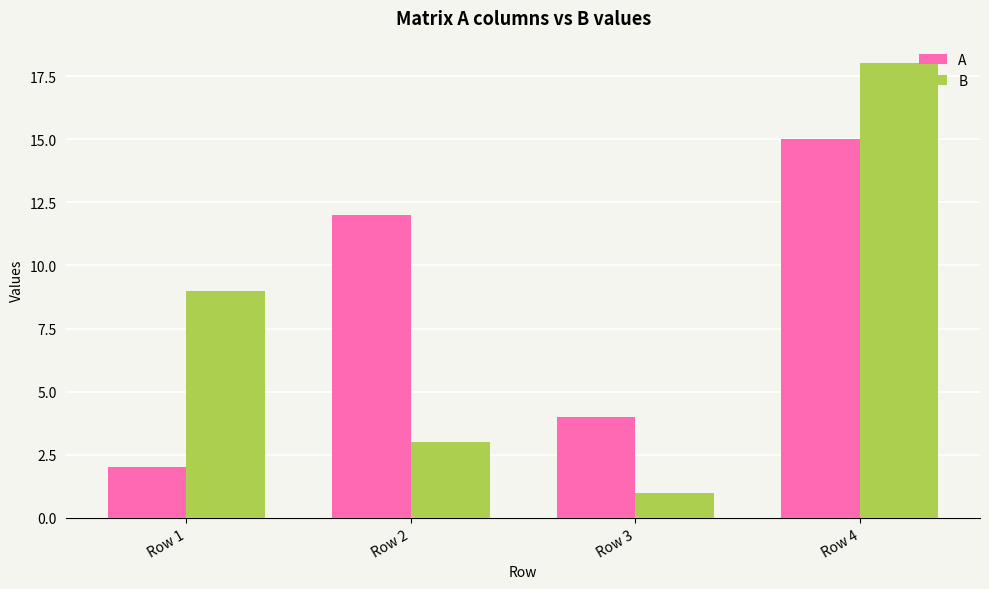

List the series in order of their overall mean, lowest first.

B, A